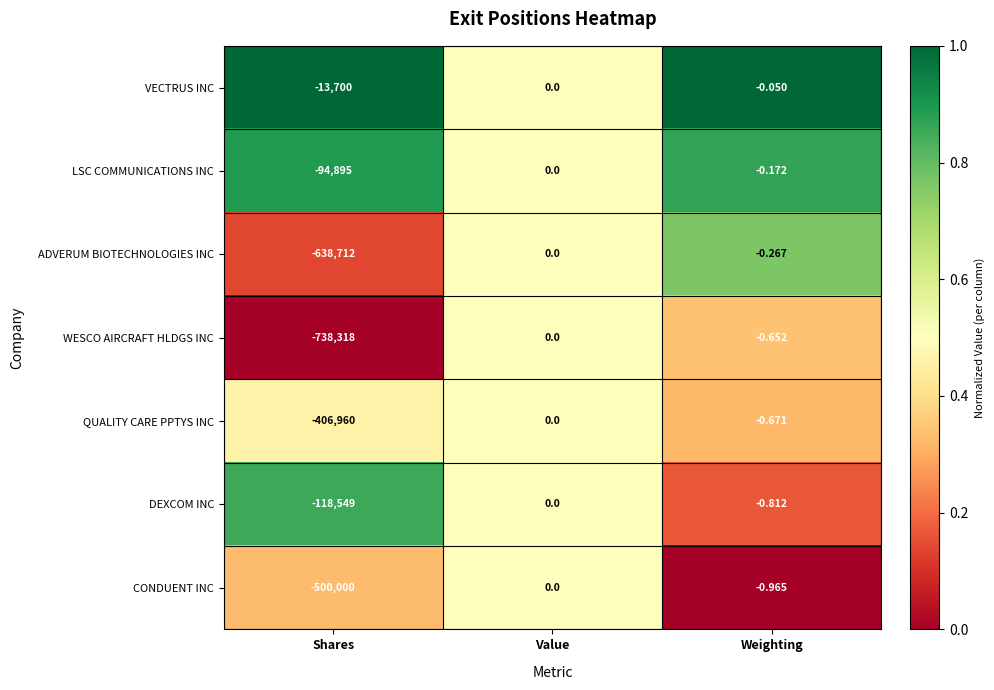

Where is LSC COMMUNICATIONS INC nearest to the value -47447?

Weighting